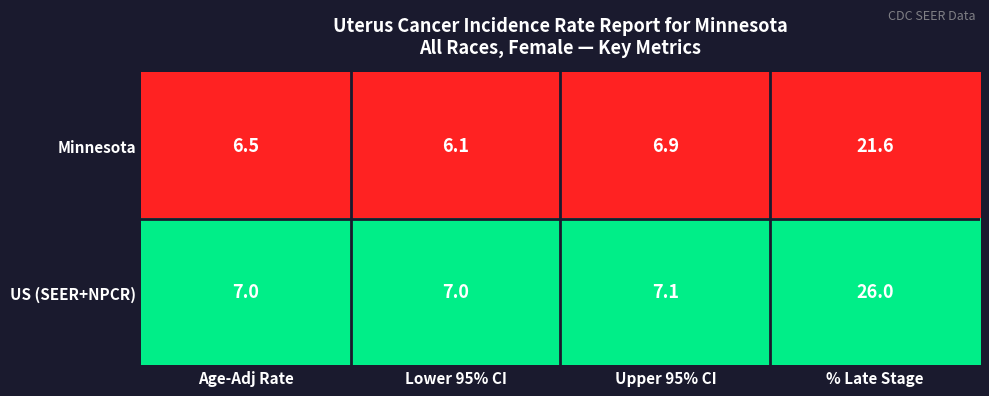

Reading right to left, transcribe all the data shown in this chart.

Minnesota: 21.6	6.9	6.1	6.5
US (SEER+NPCR): 26.0	7.1	7.0	7.0